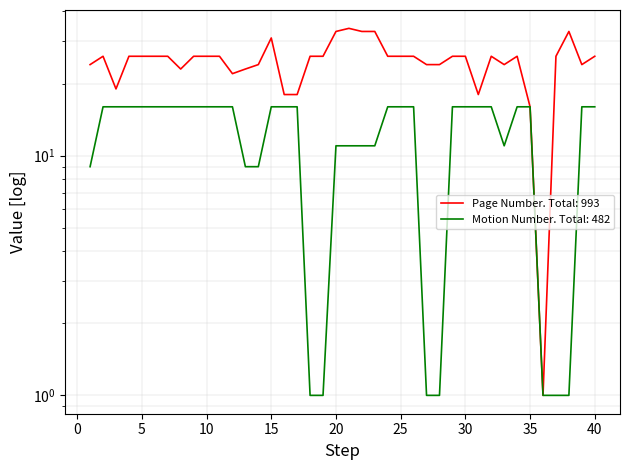

At which category is the sum across all series the highest?

15